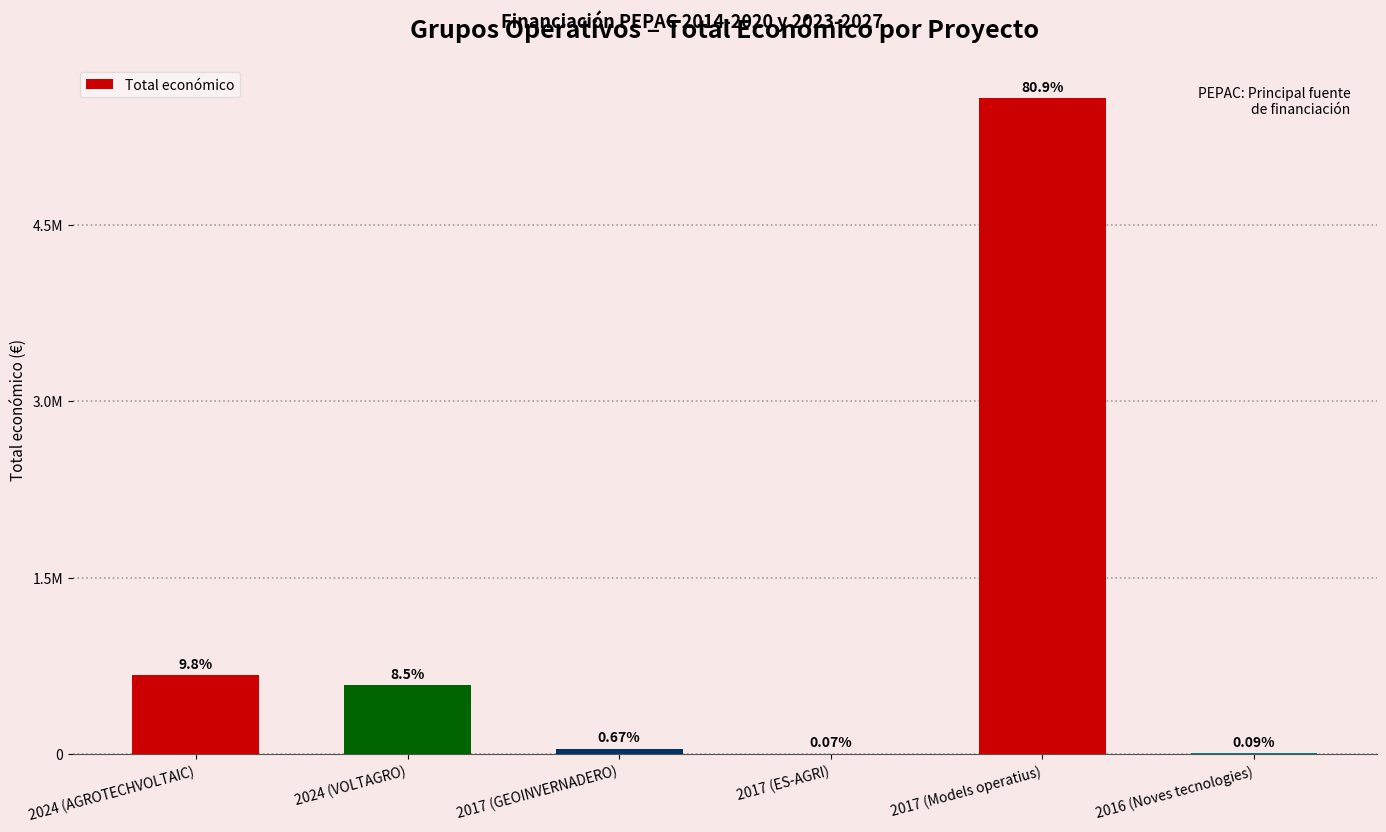

Which category has the highest value across all series?

2017 (Models operatius)